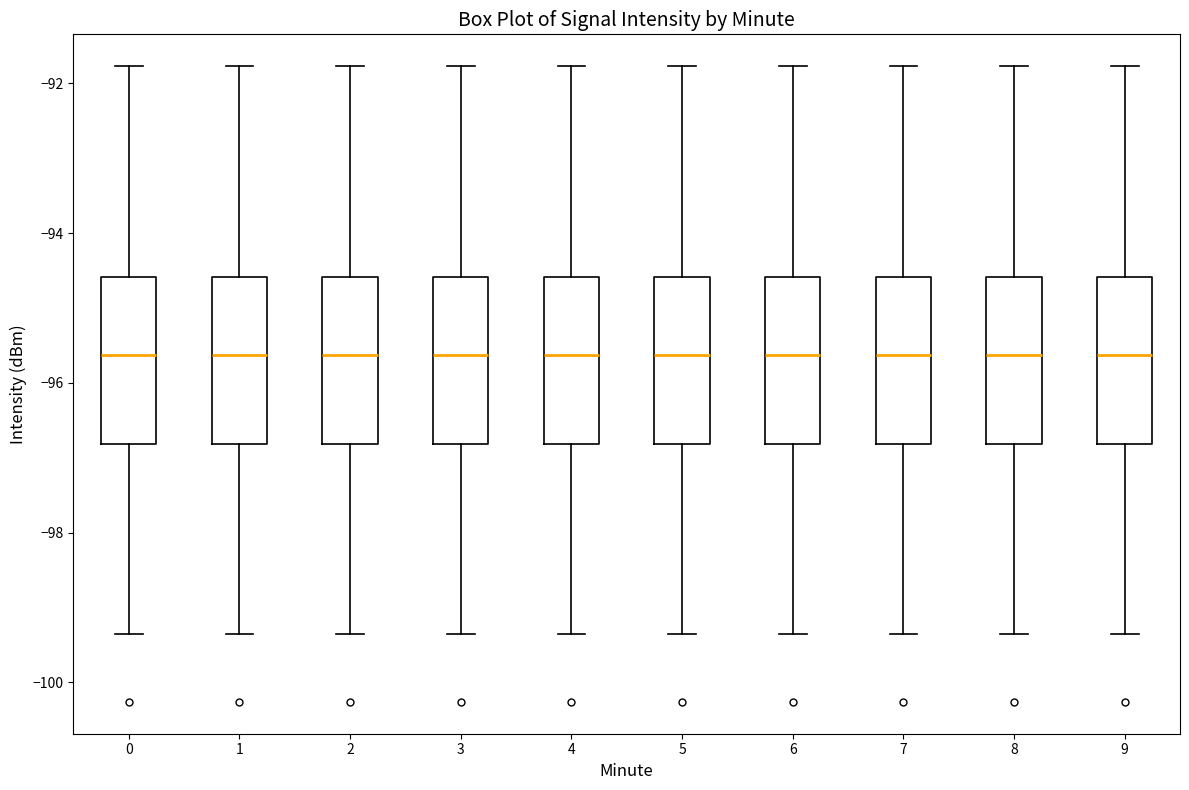

Reading left to right, read every box against the y-axis: the position of its median line, the range the box covers, and the ends of its whiskers. The values are not printed on the chart, so give them approximately, as read against the axis.

0: median -95.6, box -96.8 to -94.6, whiskers -99.4 to -91.8
1: median -95.6, box -96.8 to -94.6, whiskers -99.4 to -91.8
2: median -95.6, box -96.8 to -94.6, whiskers -99.4 to -91.8
3: median -95.6, box -96.8 to -94.6, whiskers -99.4 to -91.8
4: median -95.6, box -96.8 to -94.6, whiskers -99.4 to -91.8
5: median -95.6, box -96.8 to -94.6, whiskers -99.4 to -91.8
6: median -95.6, box -96.8 to -94.6, whiskers -99.4 to -91.8
7: median -95.6, box -96.8 to -94.6, whiskers -99.4 to -91.8
8: median -95.6, box -96.8 to -94.6, whiskers -99.4 to -91.8
9: median -95.6, box -96.8 to -94.6, whiskers -99.4 to -91.8